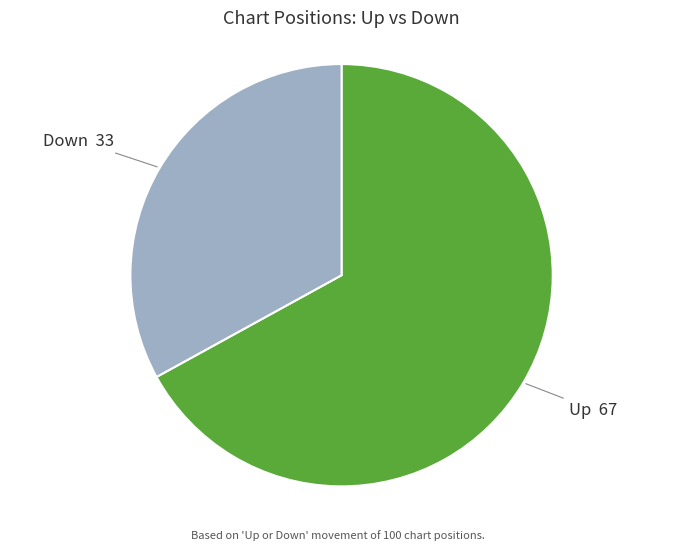

Is there a majority slice in this chart?

Yes